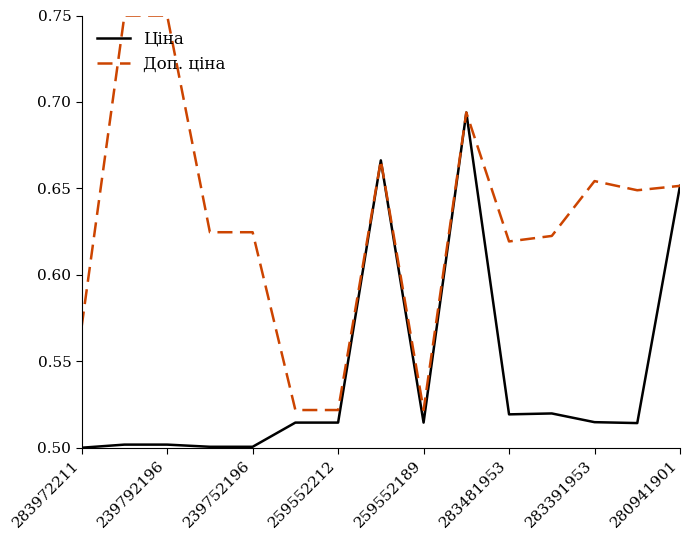

Which series has the largest total across all categories?

Доп. ціна